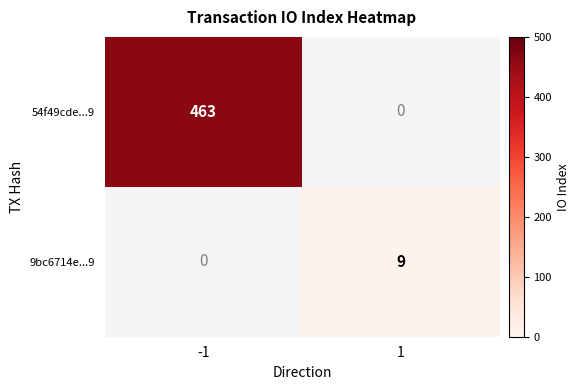

Is it true that 54f49cde...9 equals 149 at -1?

False